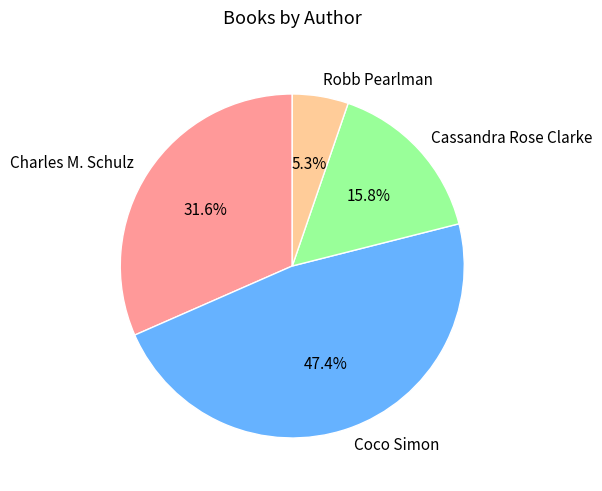

What is the smallest slice in the pie chart?

Robb Pearlman